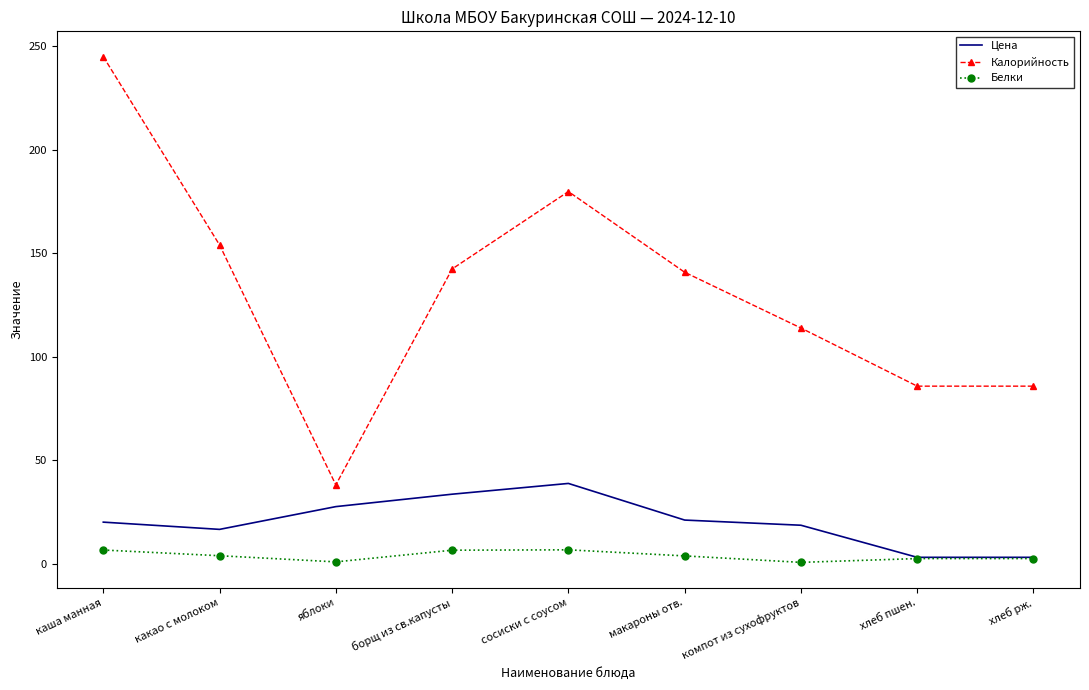

Count the number of categories in the chart.

9